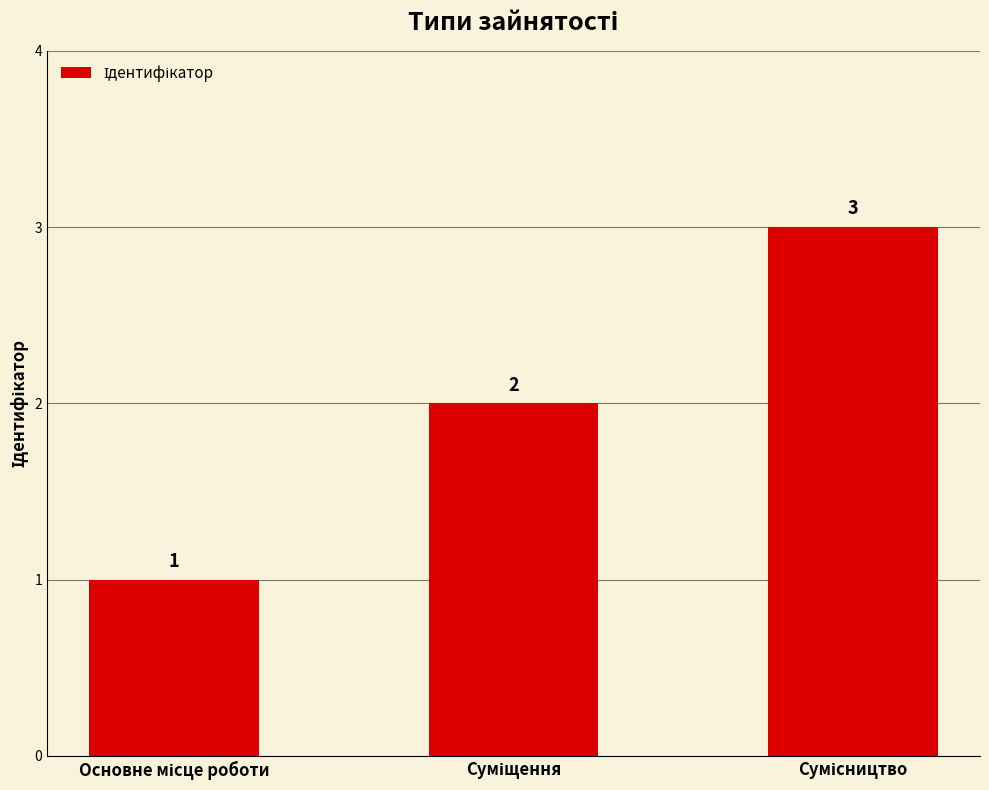

What is the value of the 2nd bar from the left?

2